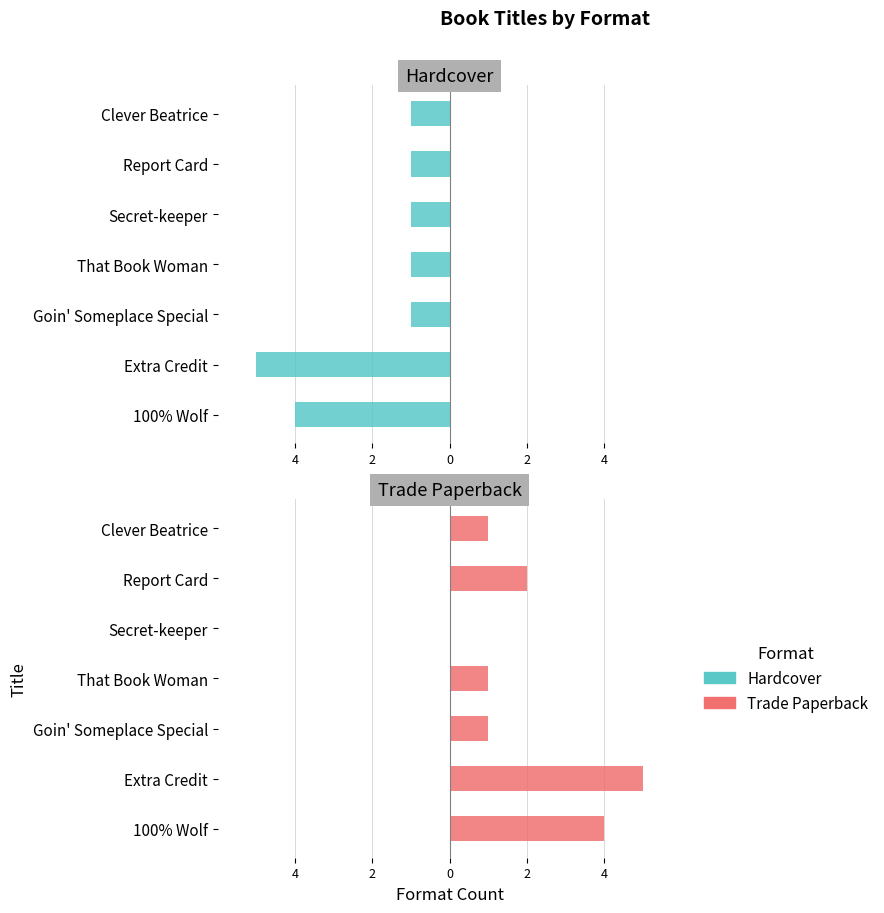

What is the average value of the Trade Paperback series?

2